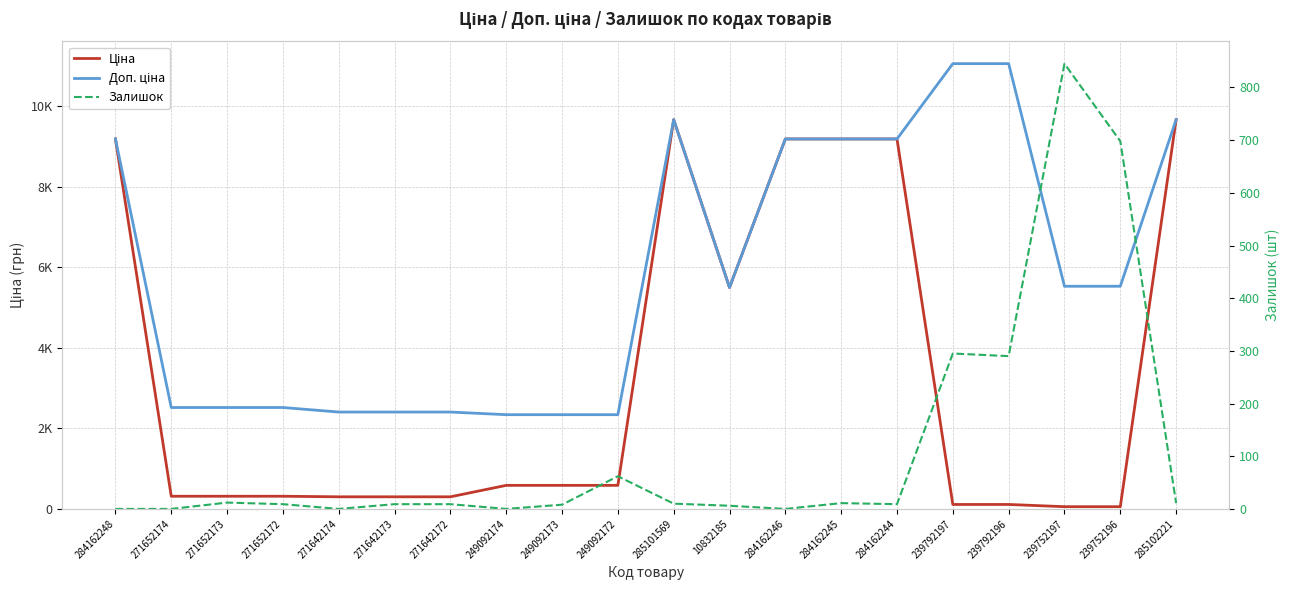

Is this an area chart (filled region under the line)?

No